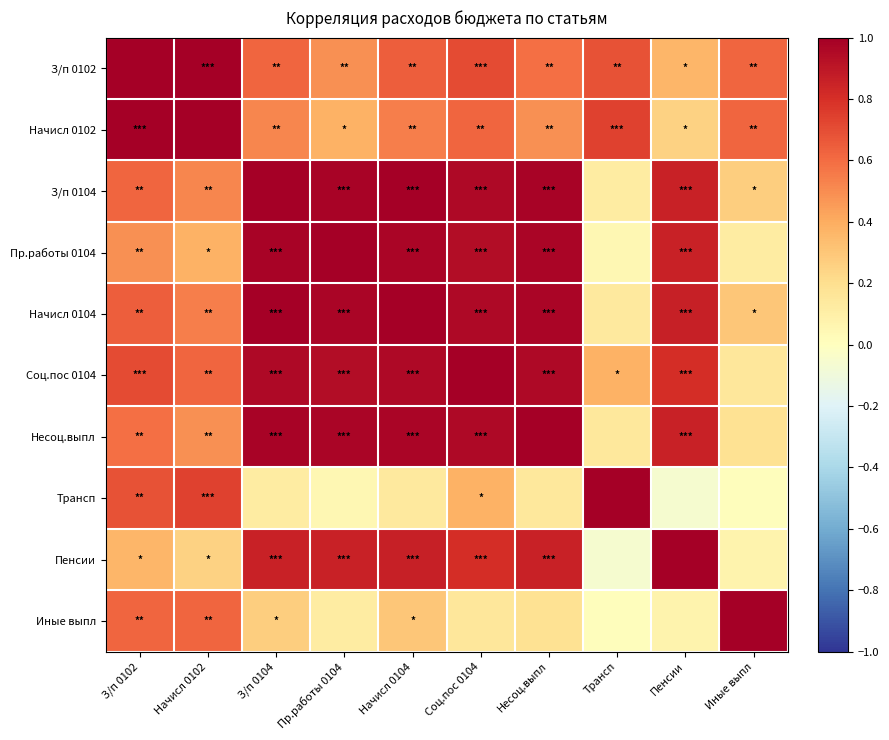

What is the difference between the highest and lowest values at Трансп?

1.1